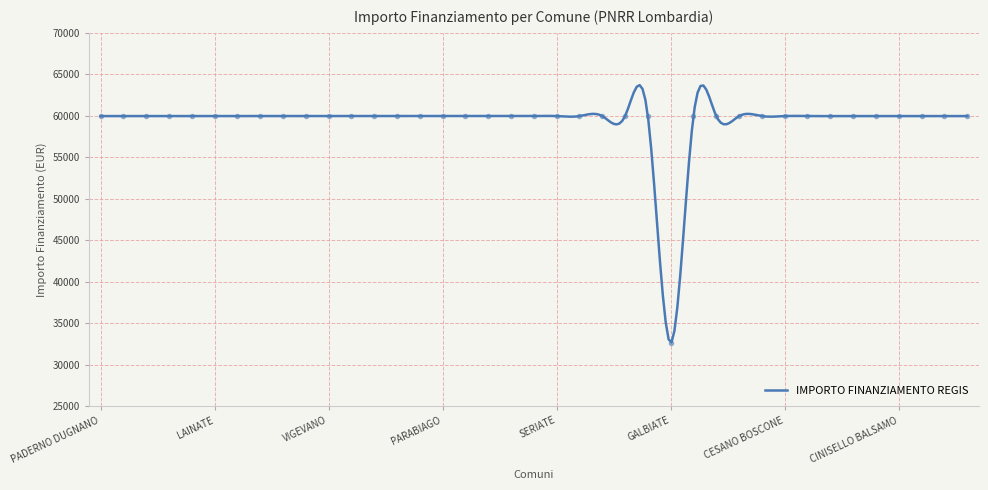

Read the value at CERNUSCO SUL NAVIGLIO, to the nearest 50.

59950